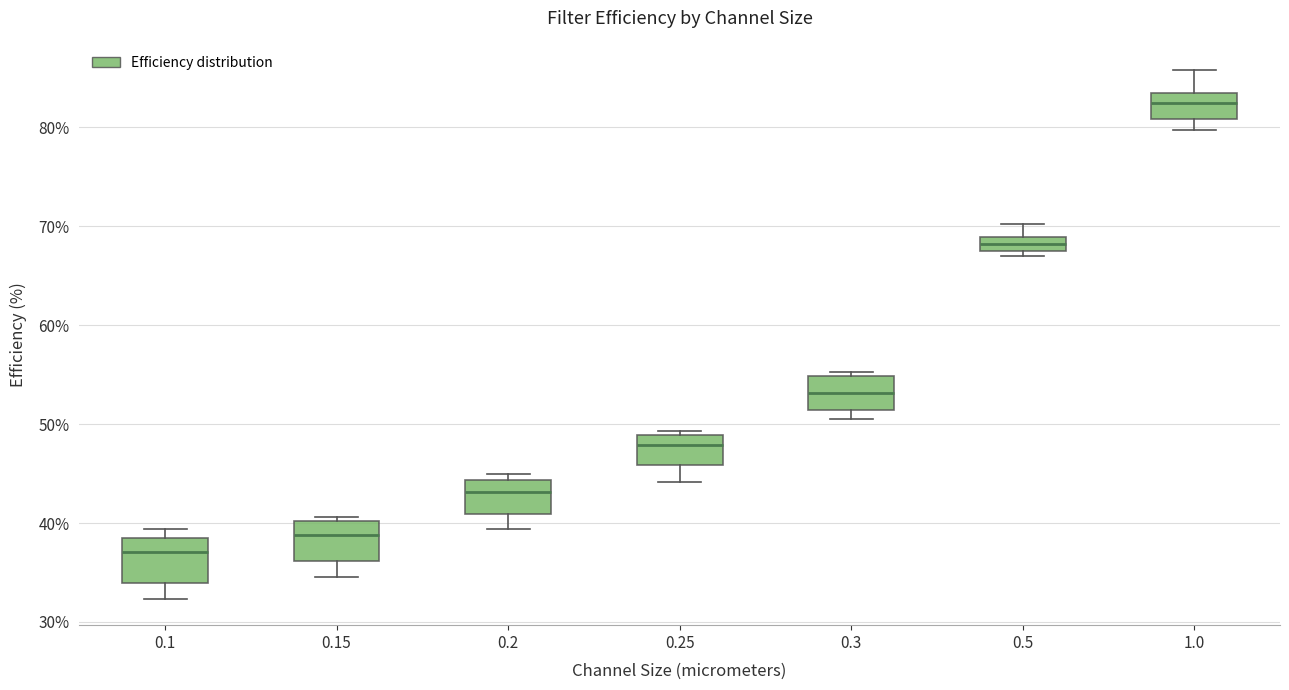

Which box's median line is the highest?

1.0